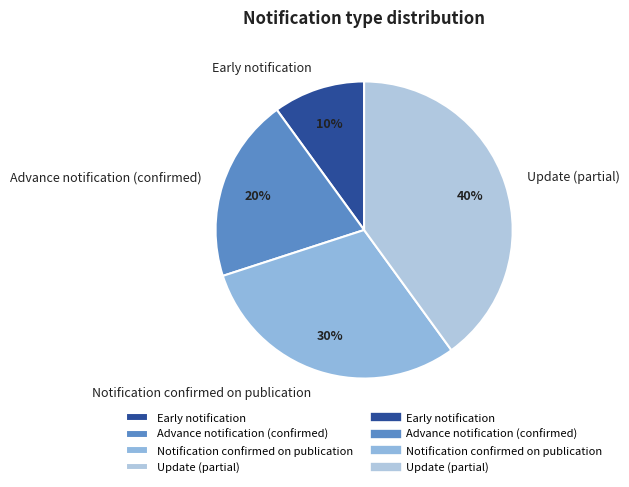

Which category has the smallest portion of the pie?

Early notification